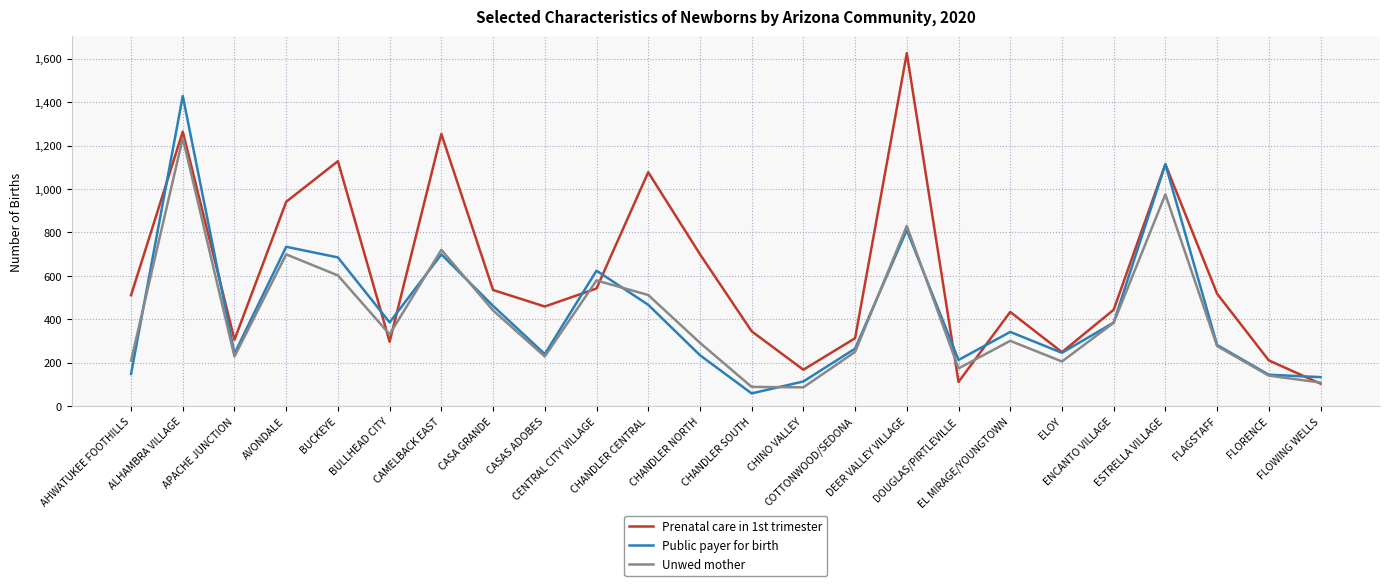

Which series has the widest spread of values?

Prenatal care in 1st trimester